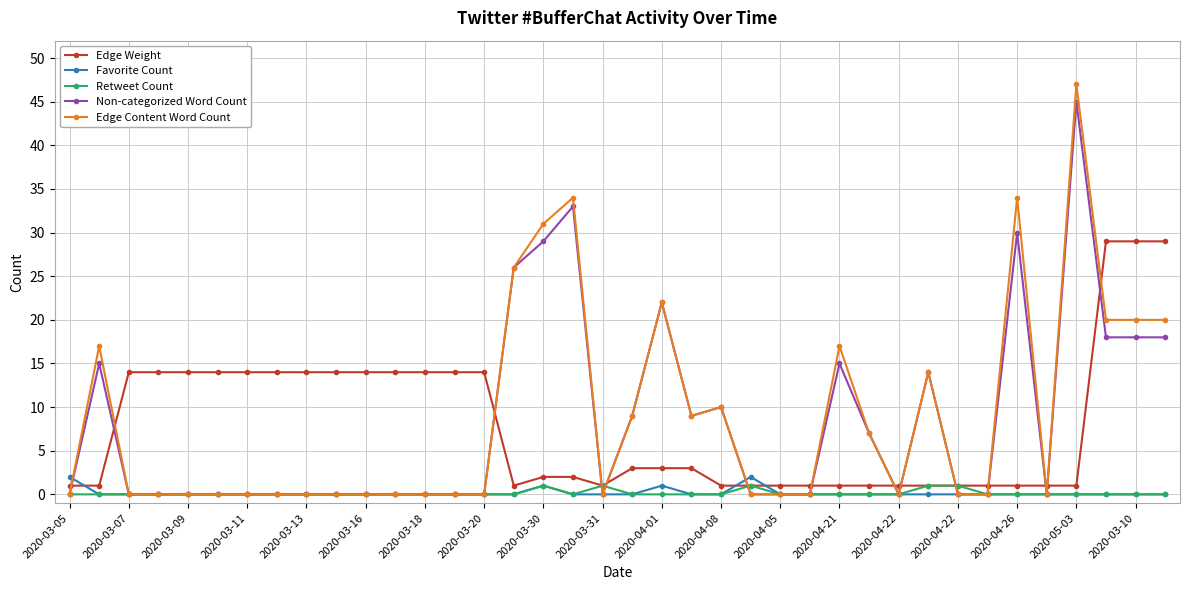

After their last crossing, which series has the higher values: Favorite Count or Edge Weight?

Edge Weight